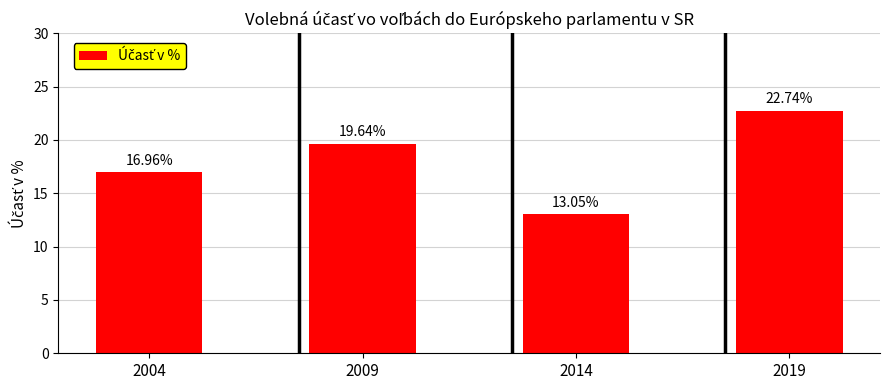

What is the average value?

18.1